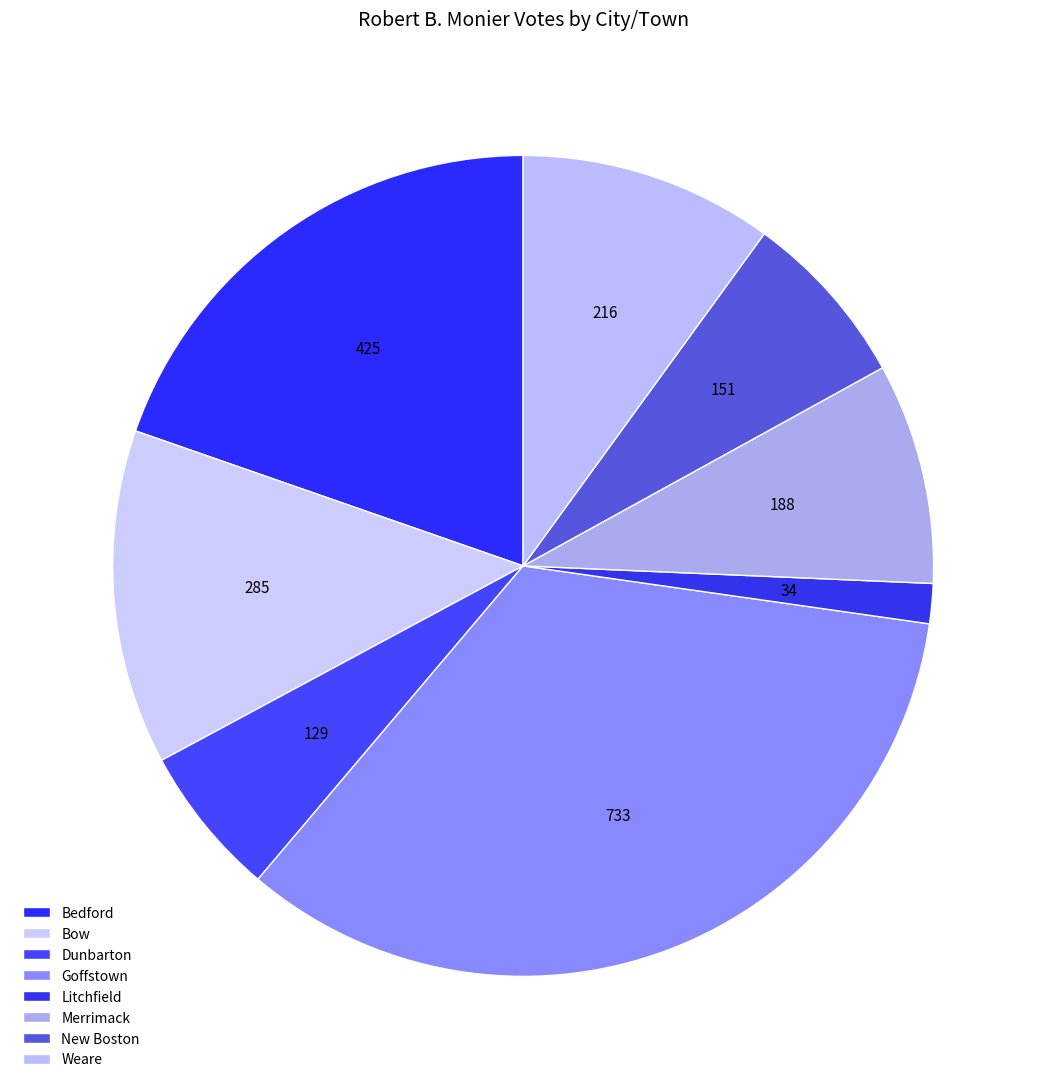

How many segments does this pie chart have?

8